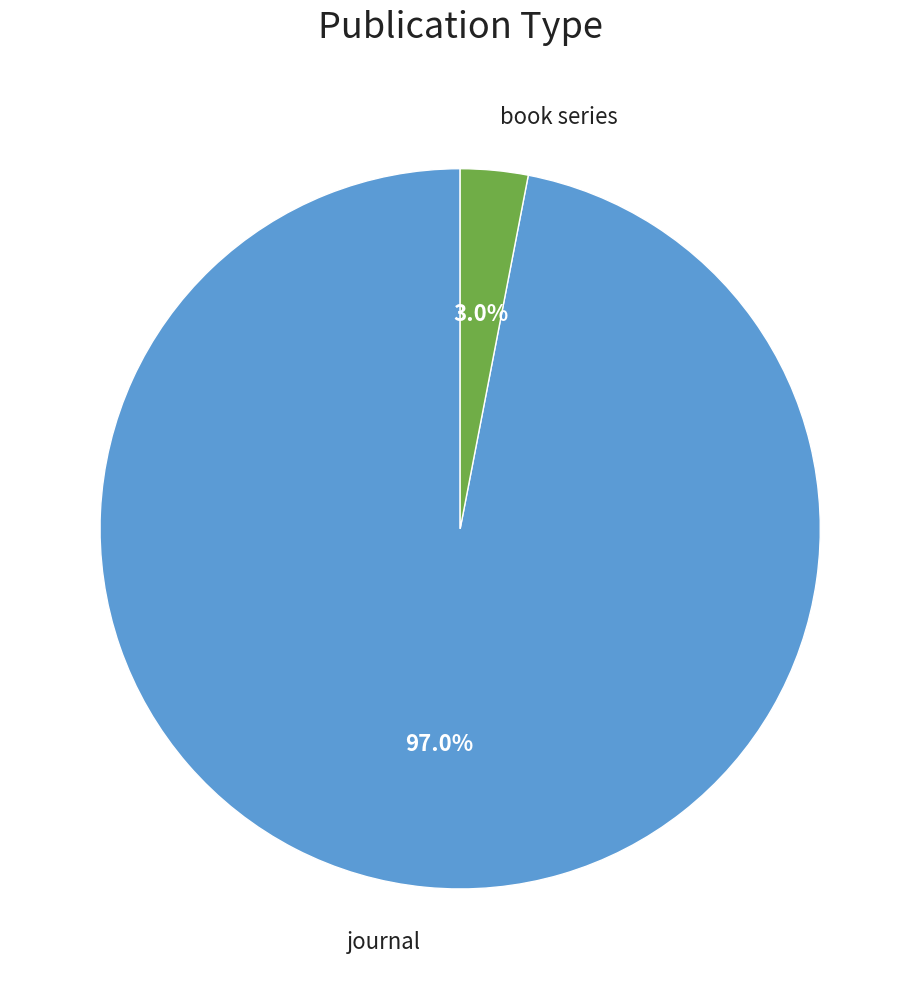

How many slices are in this pie chart?

2